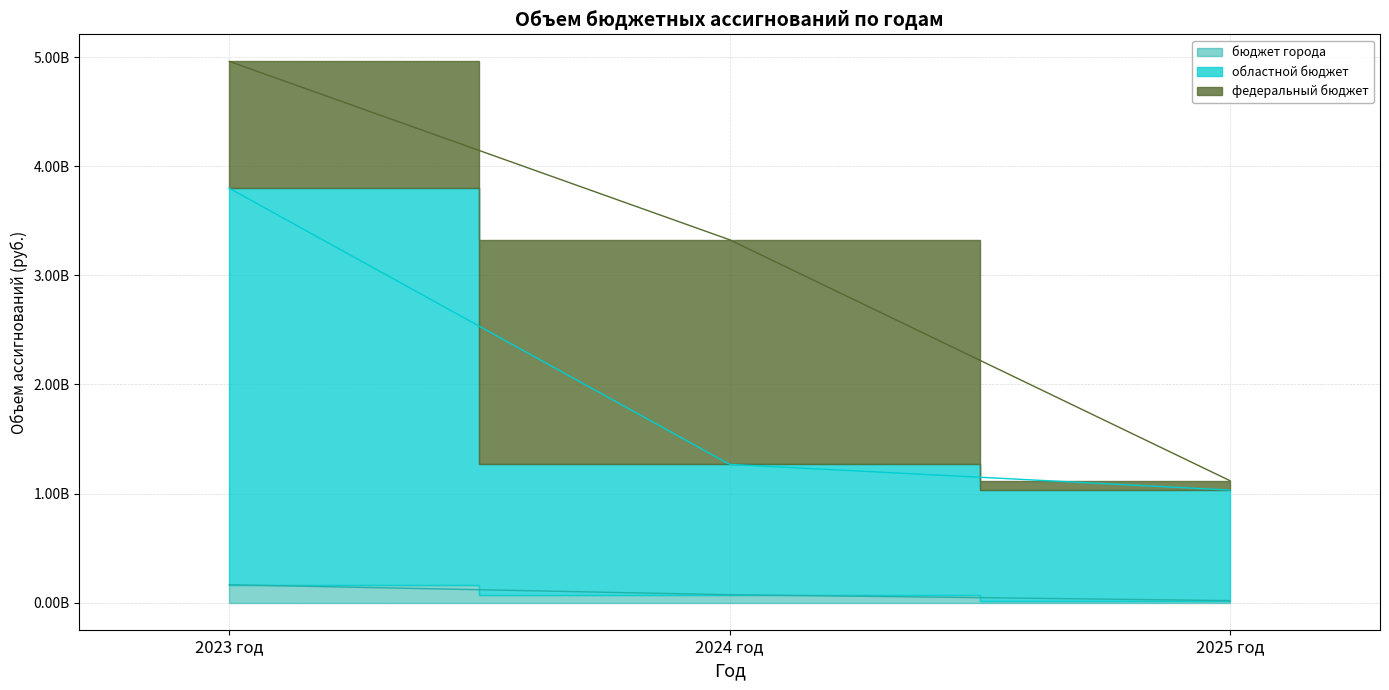

Which series has the largest range (max minus min)?

областной бюджет